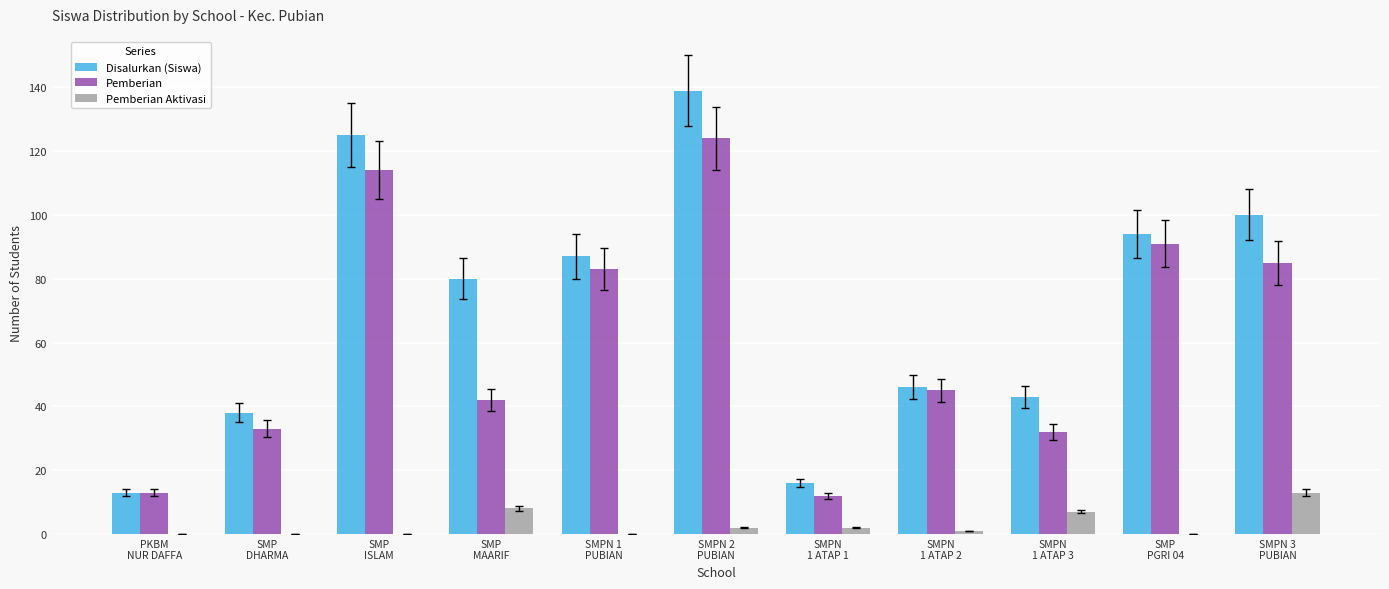

What is the highest value of the Pemberian series?

124